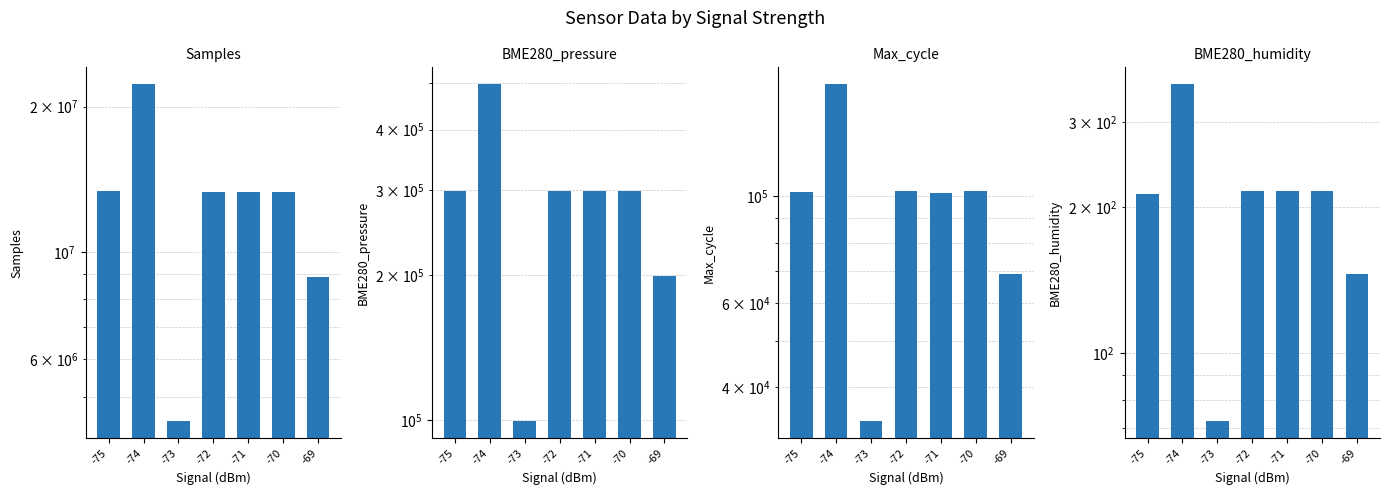

Where does the BME280_pressure series first go above 298342?

-75